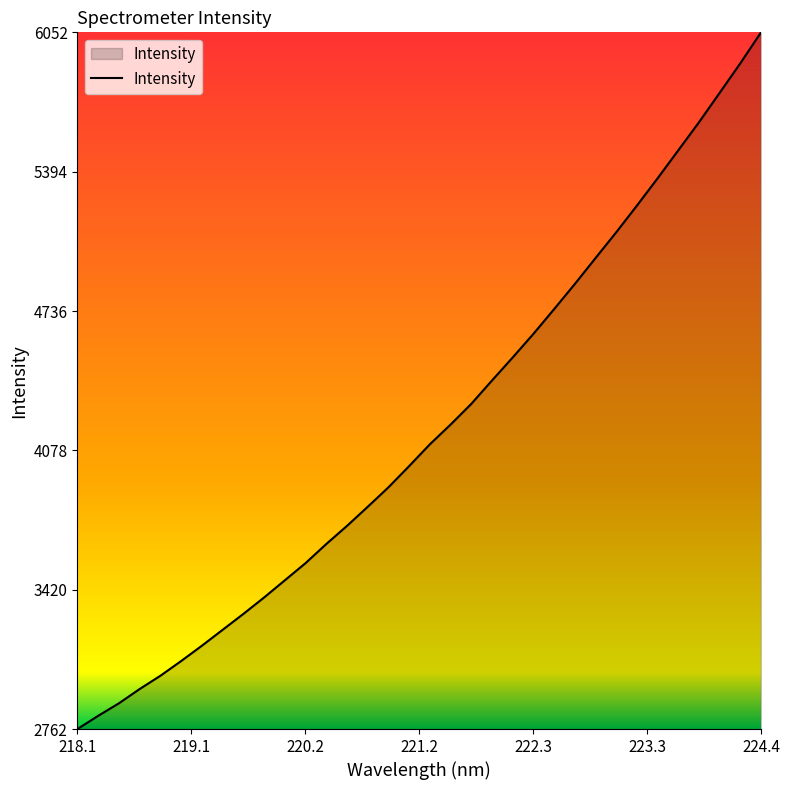

What is the greatest value displayed?

6052.7